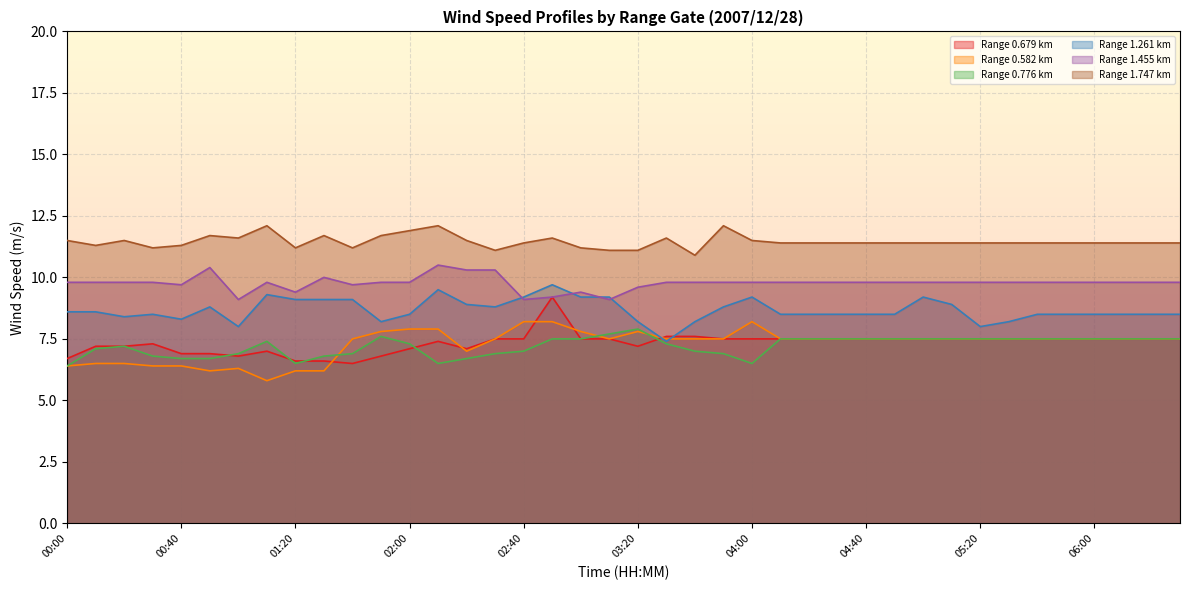

What is the difference between the maximum and minimum values in the 0.679 series?

2.7